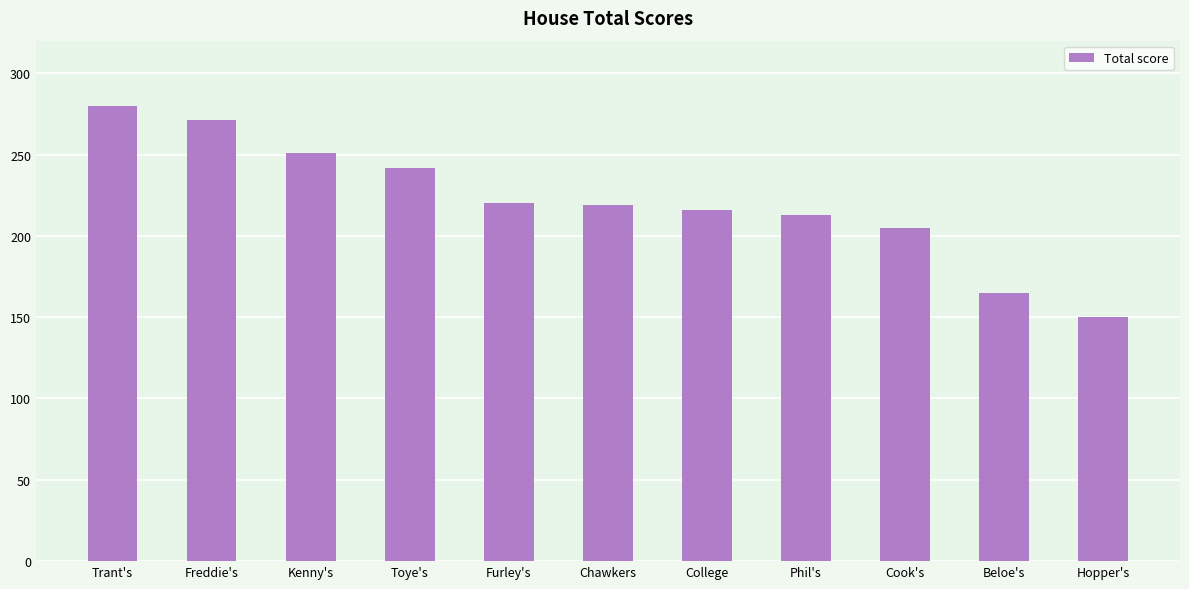

Which has a higher value, Phil's or Toye's?

Toye's